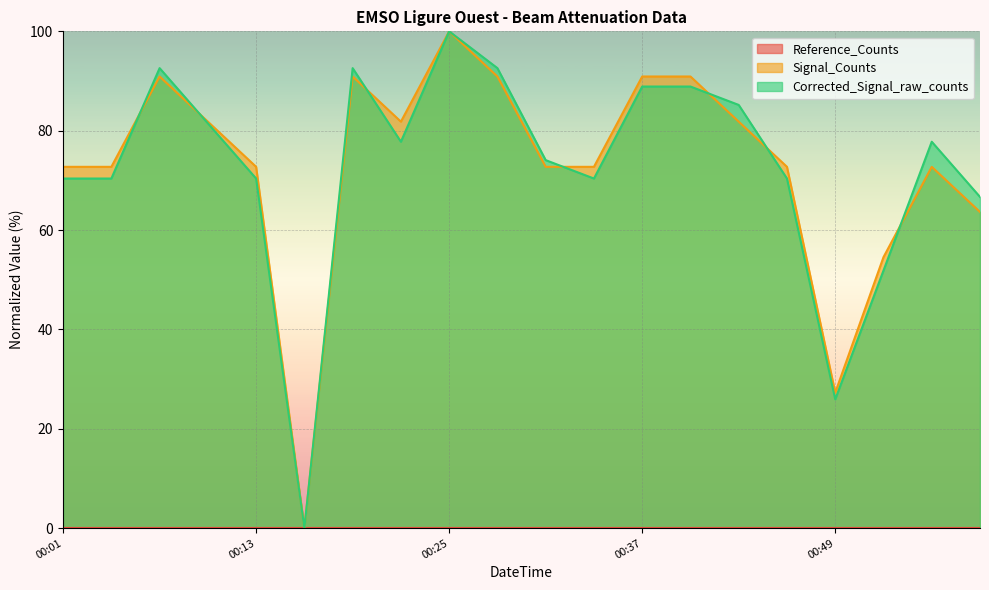

After their last crossing, which series has the higher values: Signal_Counts or Corrected_Signal_raw_counts?

Corrected_Signal_raw_counts